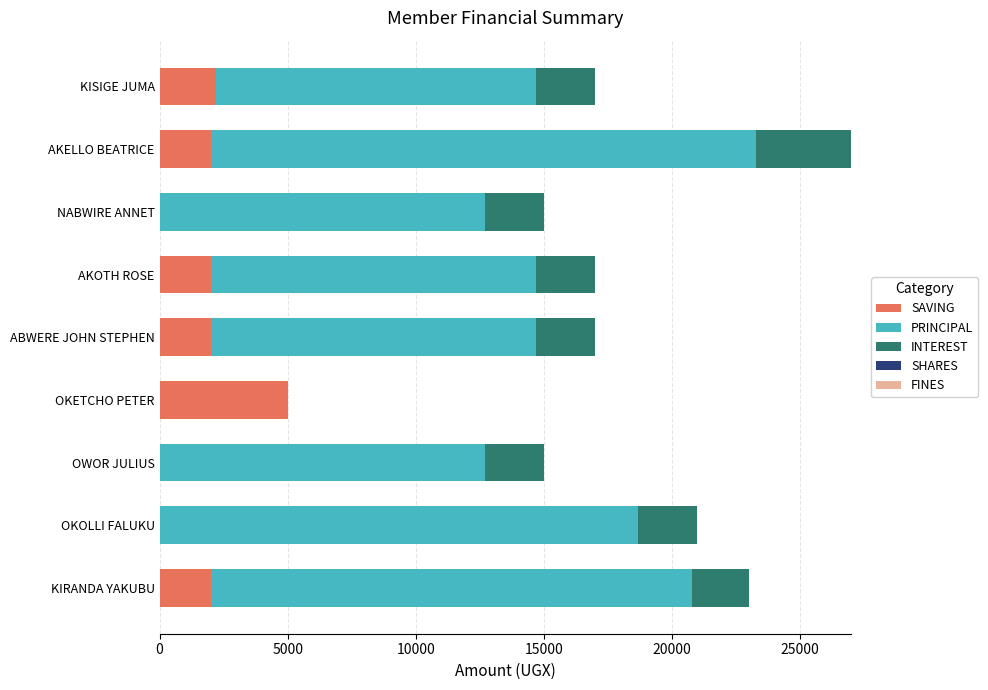

At which category is the sum across all series the highest?

AKELLO BEATRICE